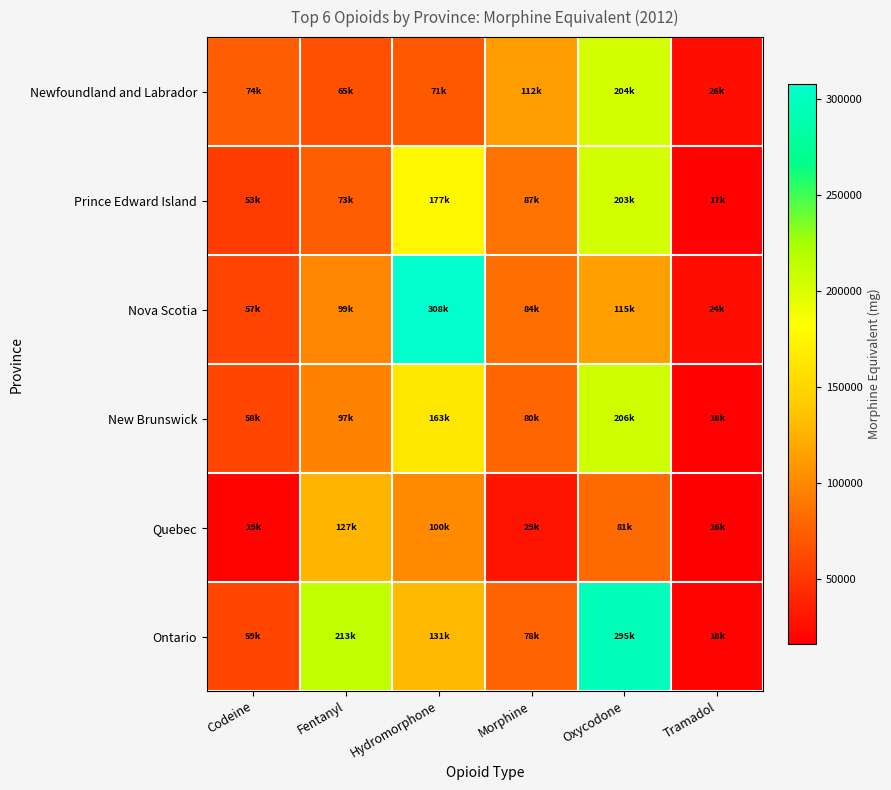

How many data points does each series have?

6